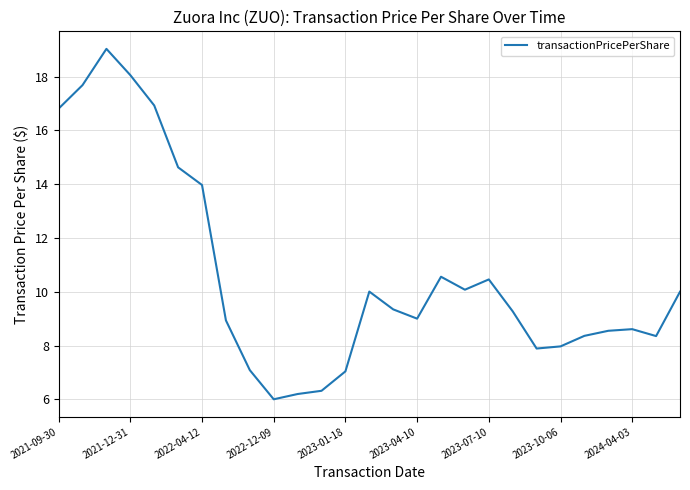

How many categories are shown in the chart?

27